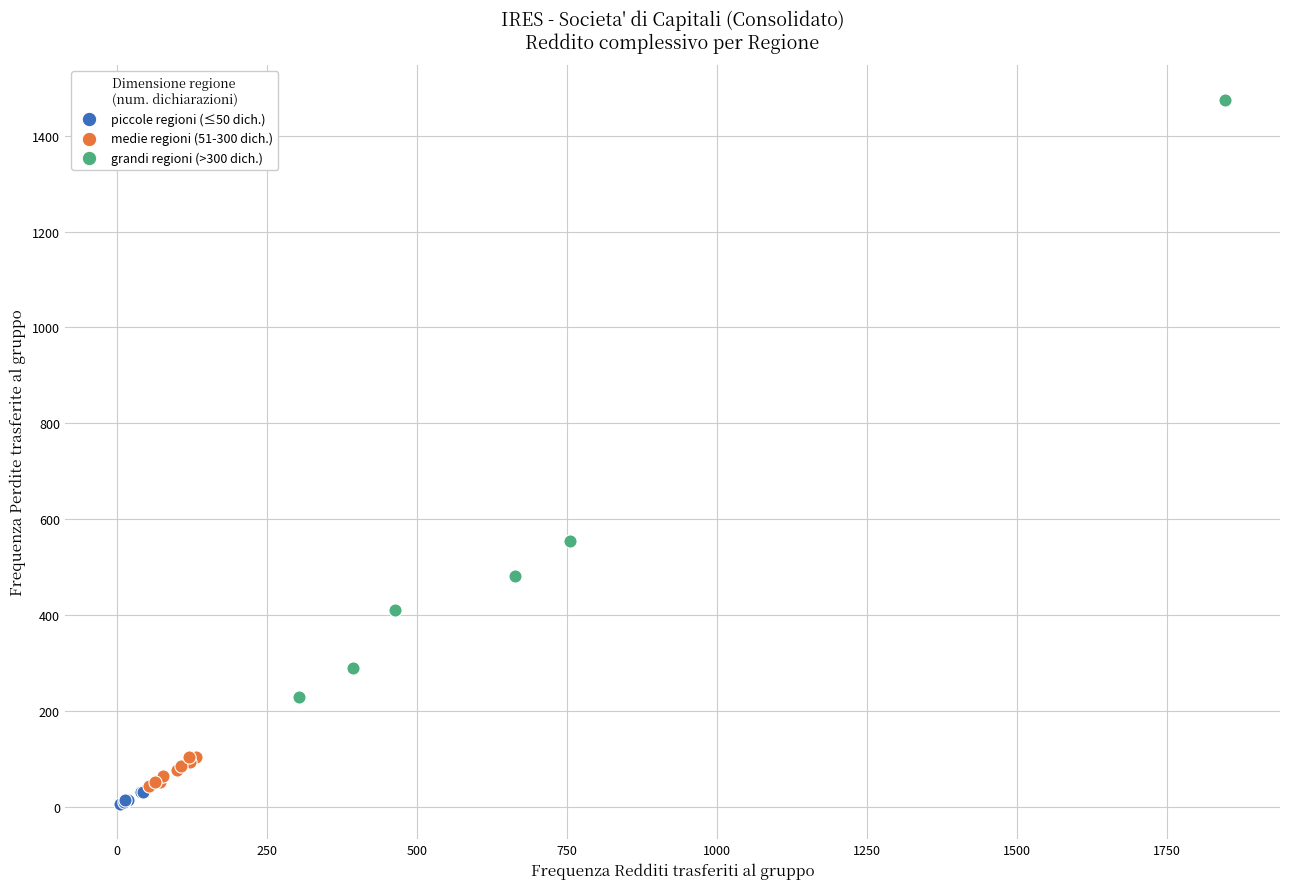

Which series reaches the maximum Y coordinate?

grandi regioni (>300 dich.)